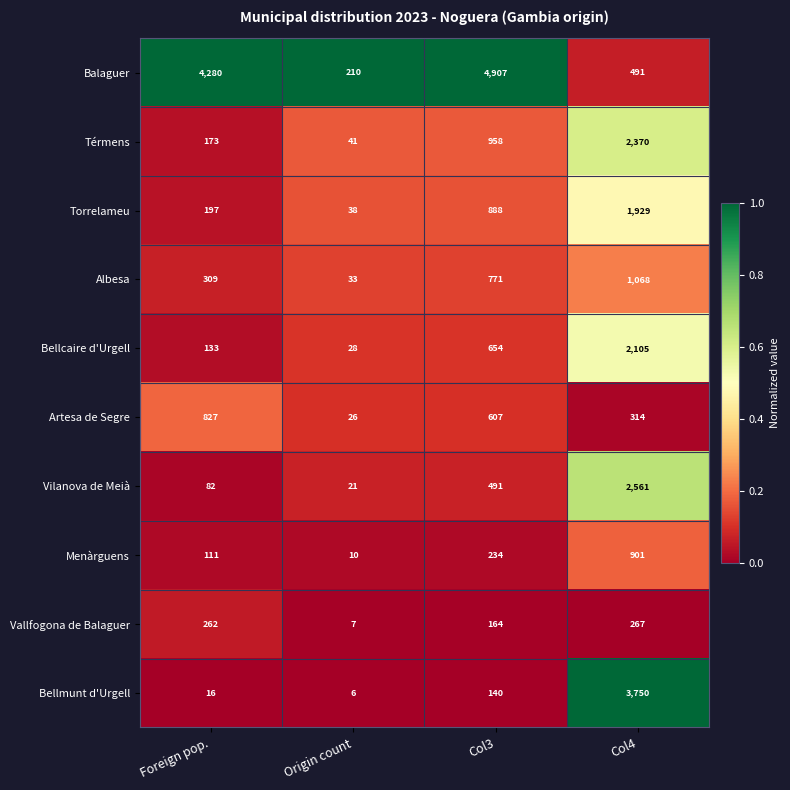

At which label is Bellcaire d'Urgell closest to 1066?

Col3